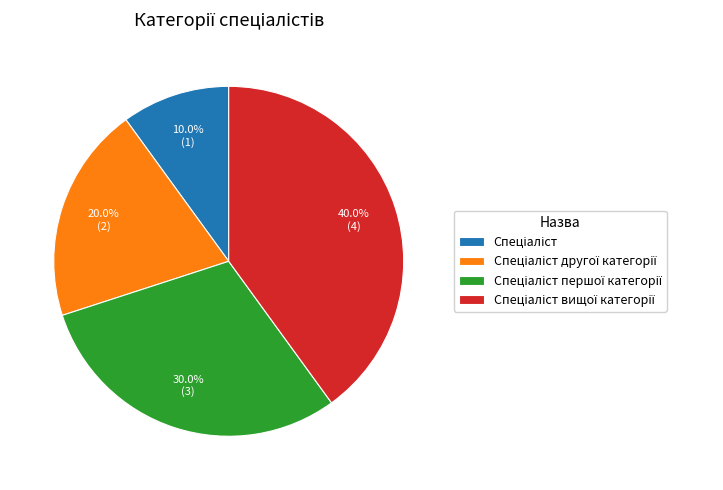

Is there any slice that represents more than half of the pie?

No